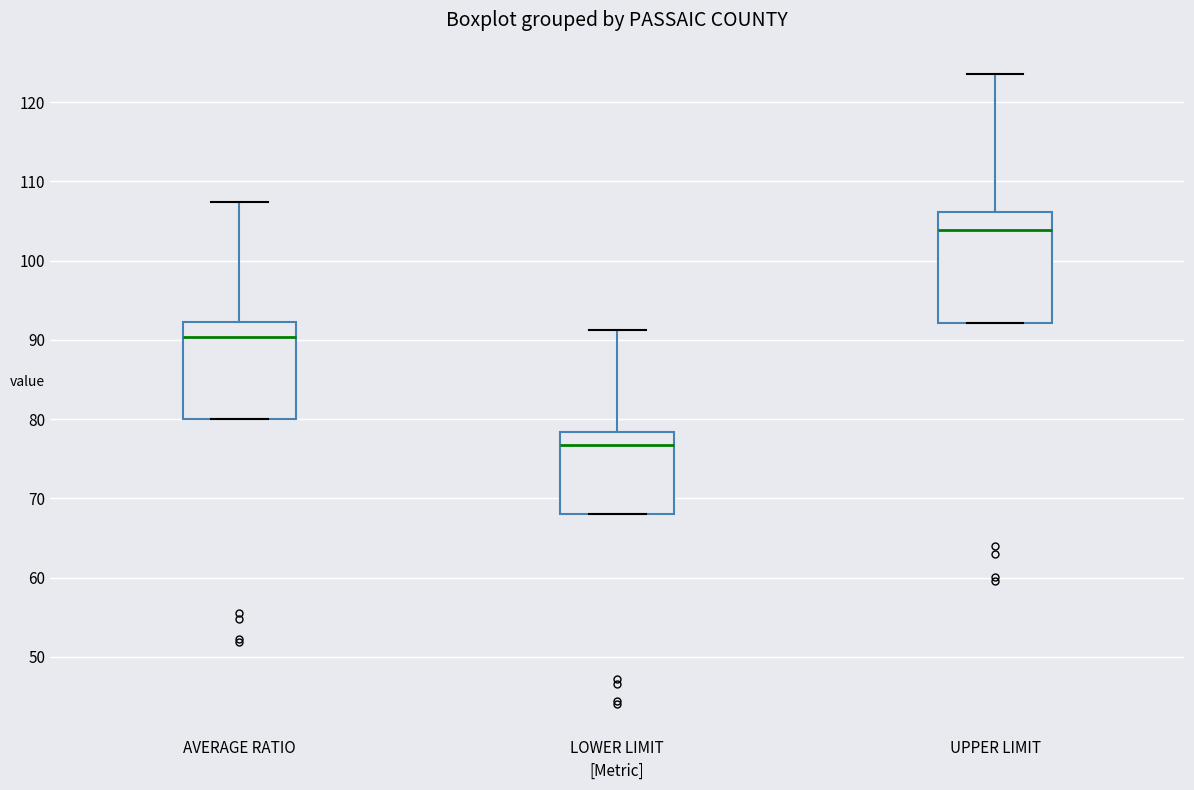

Which box's median line is the lowest?

LOWER LIMIT